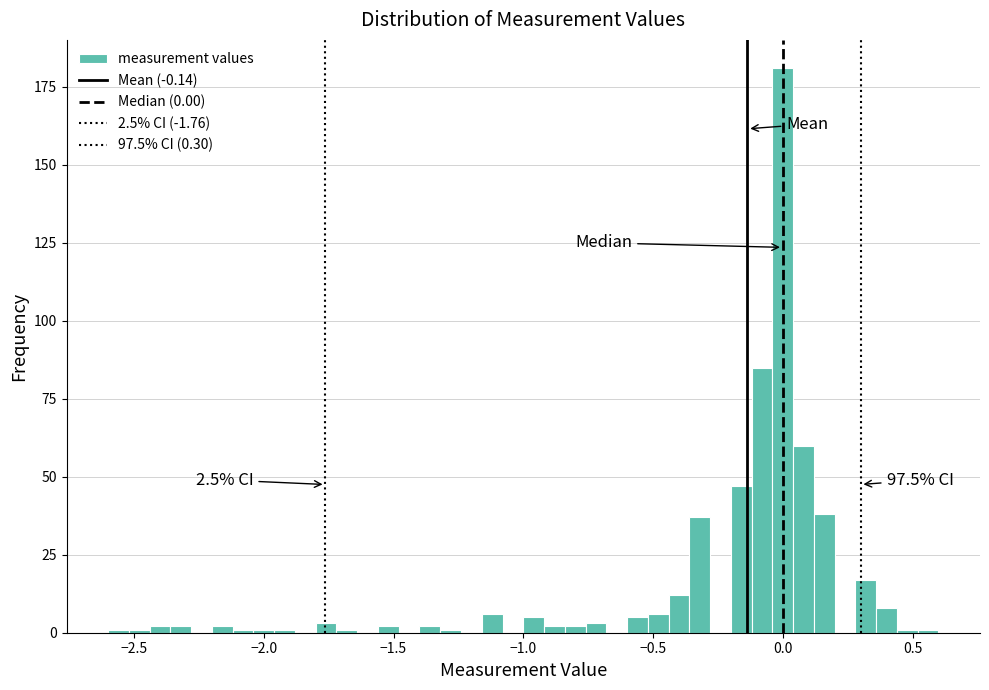

Read against the x-axis, roughly where is the centre of the tallest bar?

0.00